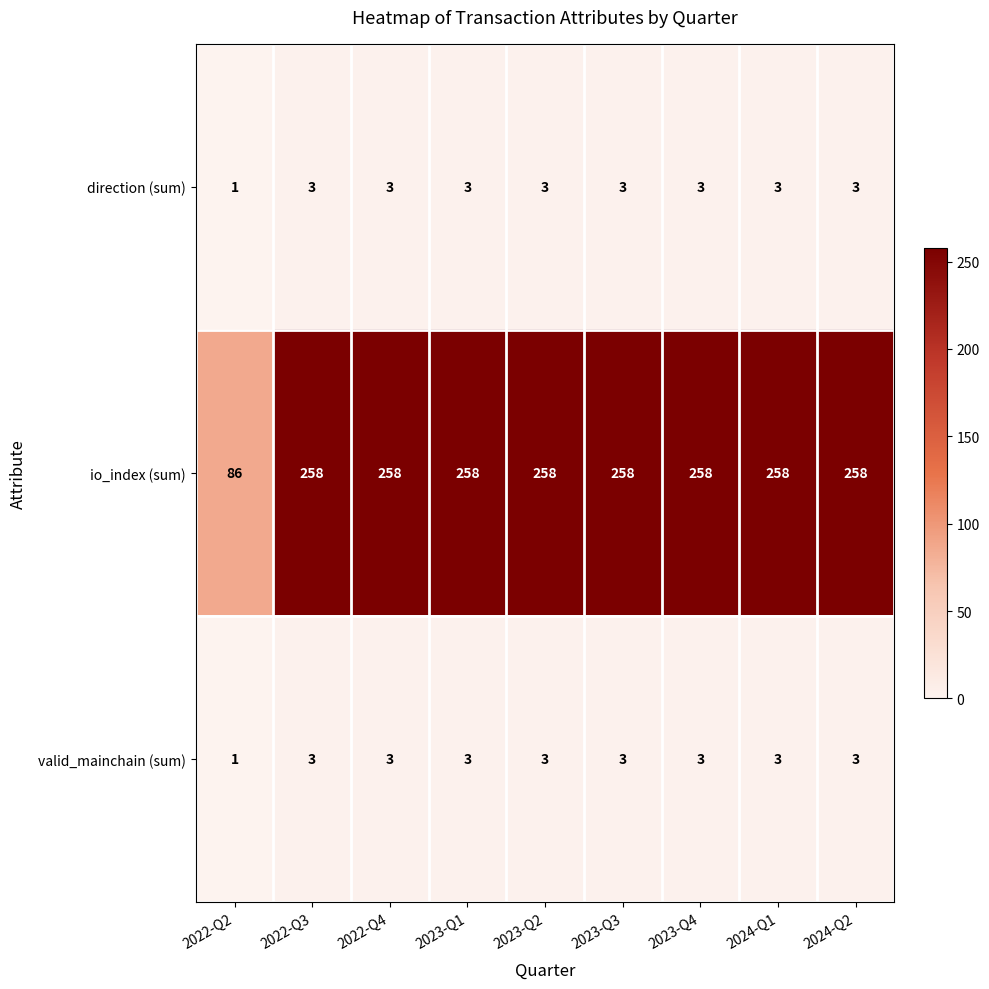

At how many categories does at least one series exceed 50?

9